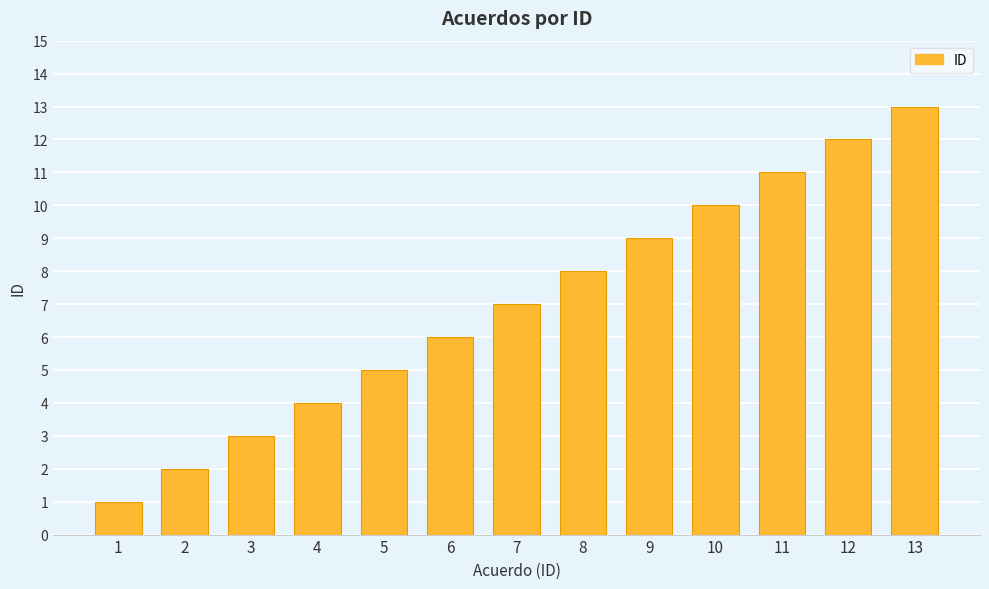

What is the sum of the values at 6 and 7?

13